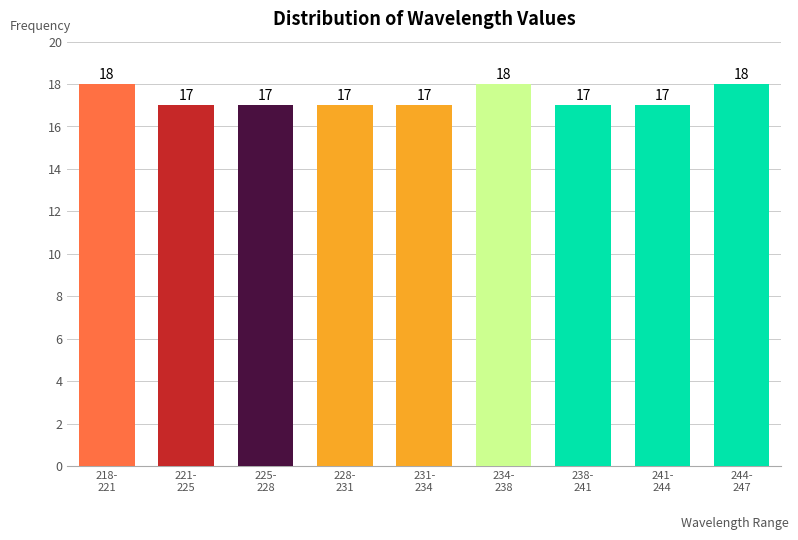

Reading left to right, what are all the values shown in this chart?

18	17	17	17	17	18	17	17	18